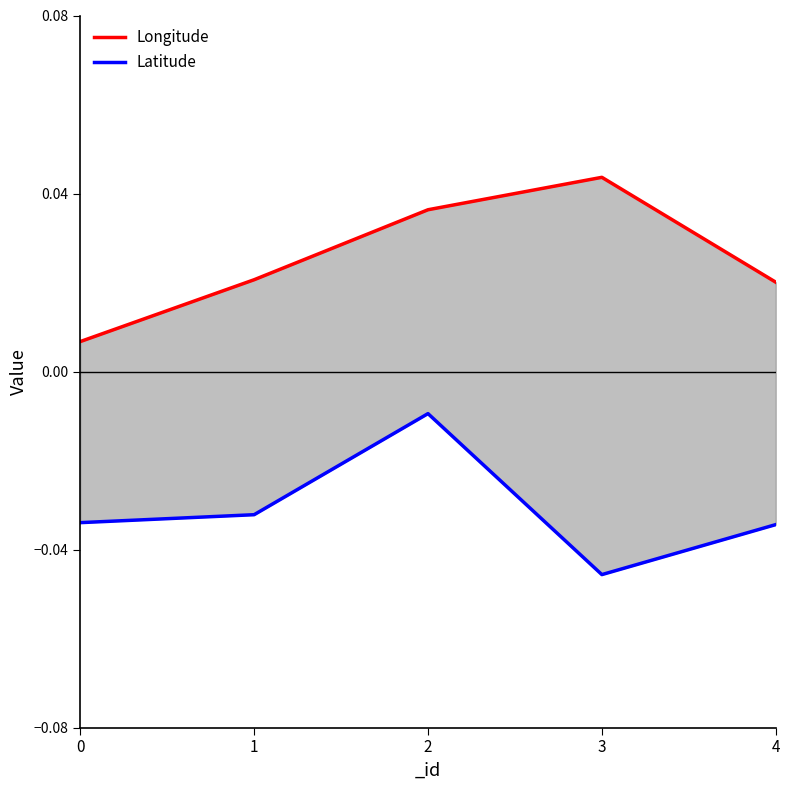

The Longitude series shows 0.0 at 4. True or false?

False